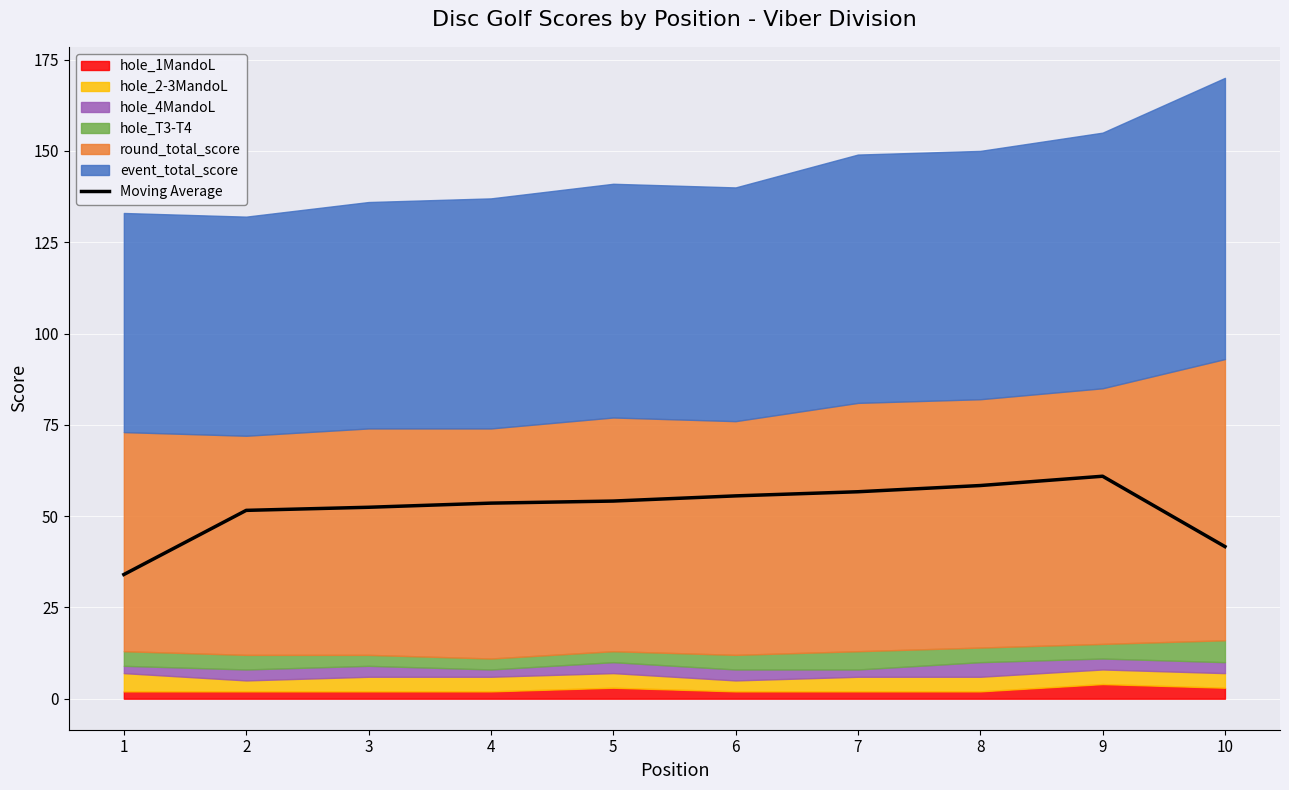

Reading left to right, extract all data points from this chart.

1=34.0	2=51.6	3=52.4	4=53.5	5=54.1	6=55.5	7=56.7	8=58.4	9=60.9	10=41.6